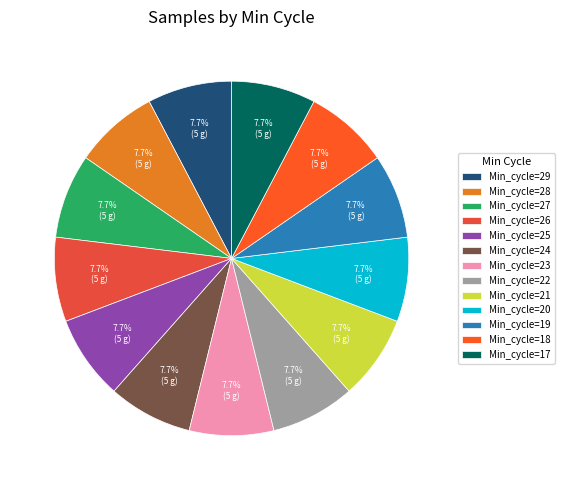

Does any single category account for the majority?

No